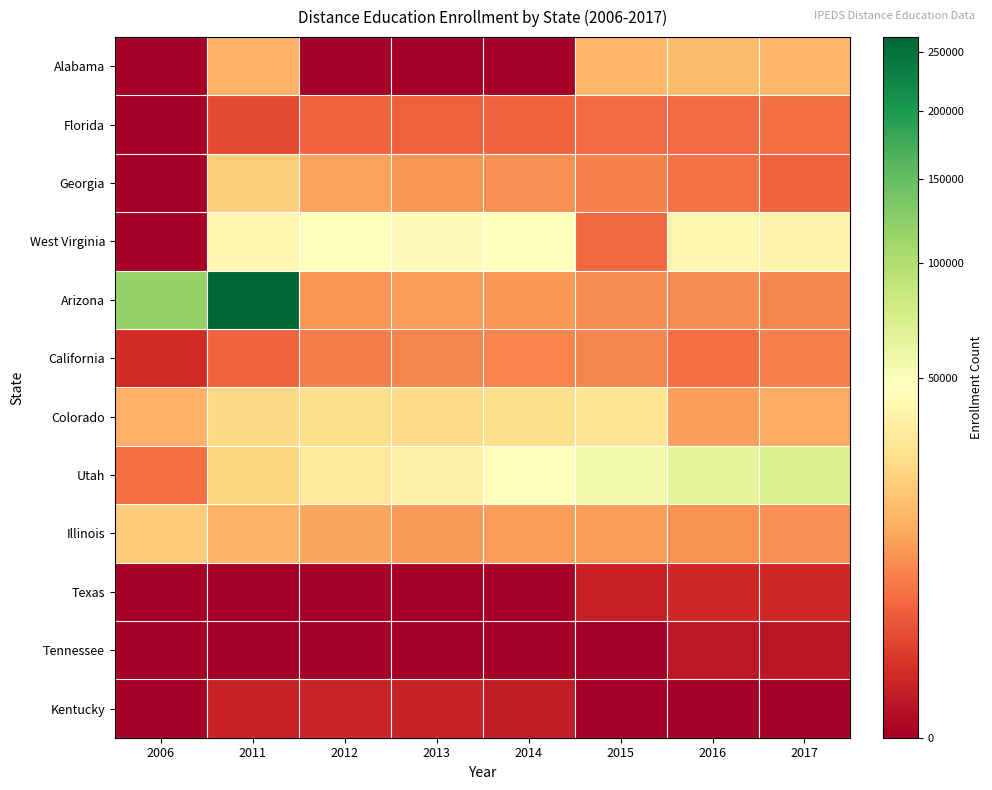

How many distinct data groups are displayed?

12